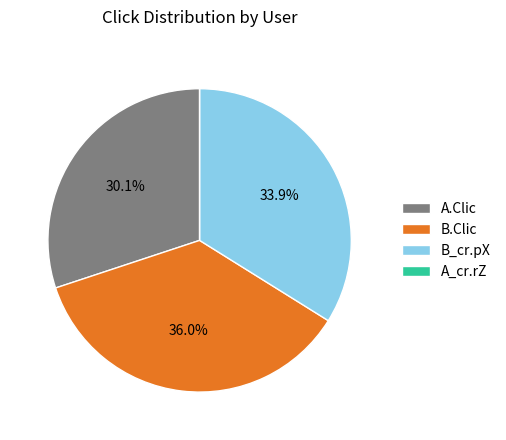

To the nearest percent, what is the difference between the B.Clic and A.Clic slice percentages?

6%